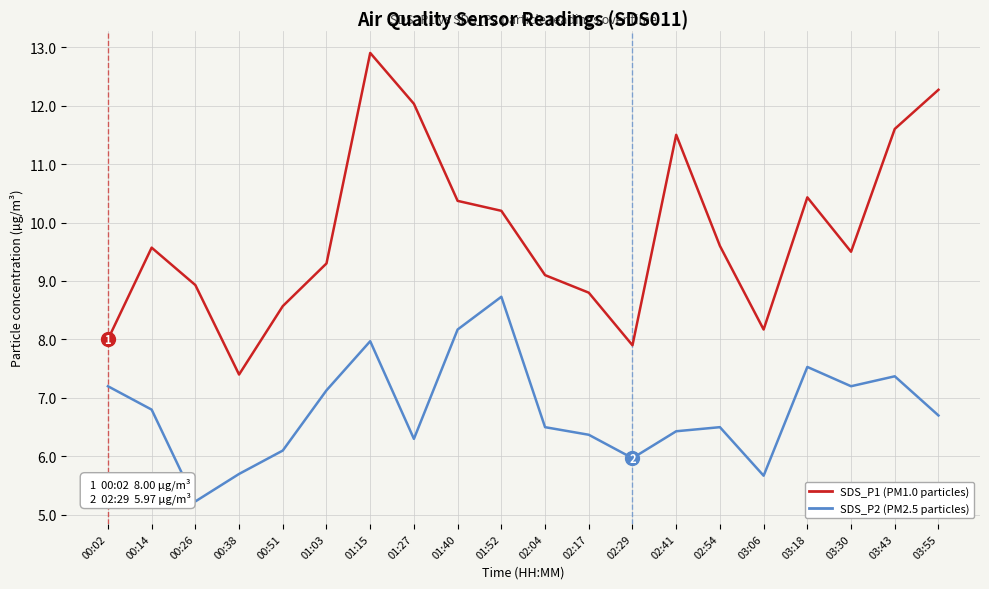

What position from the right is 02:17?

9